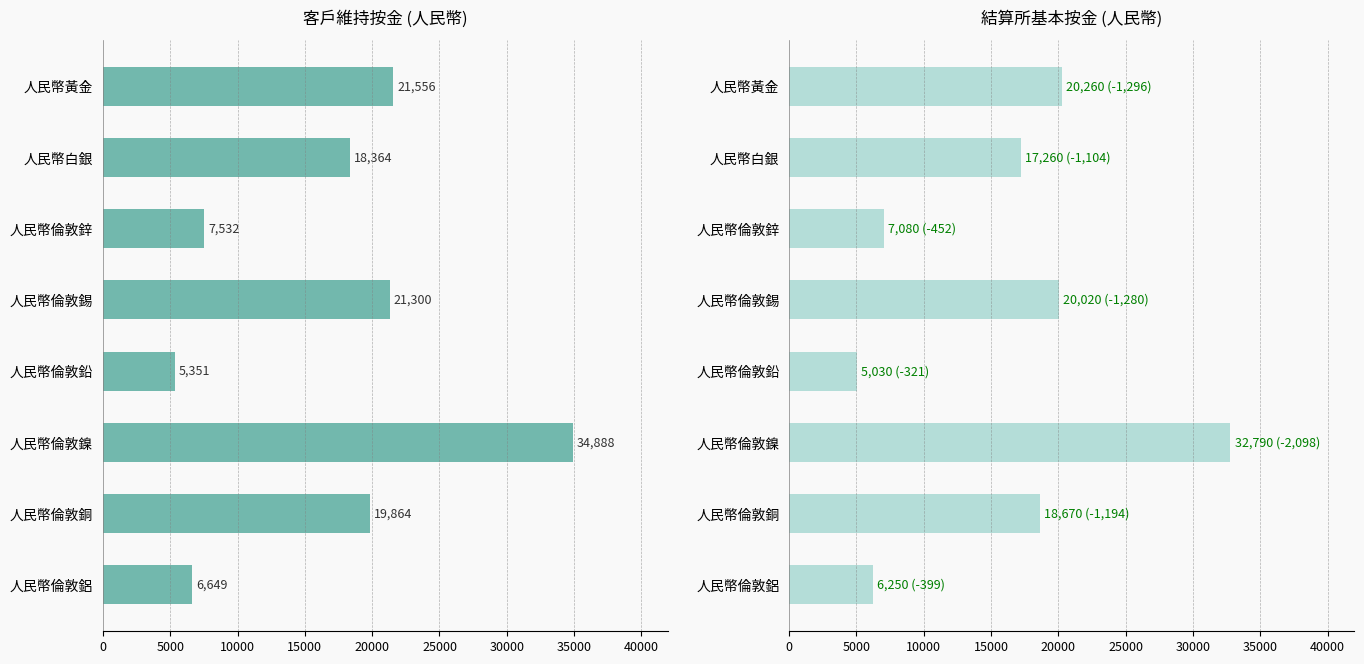

Between 人民幣倫敦鋁 and 人民幣白銀, which series saw the biggest shift?

維持按金 (客戶)